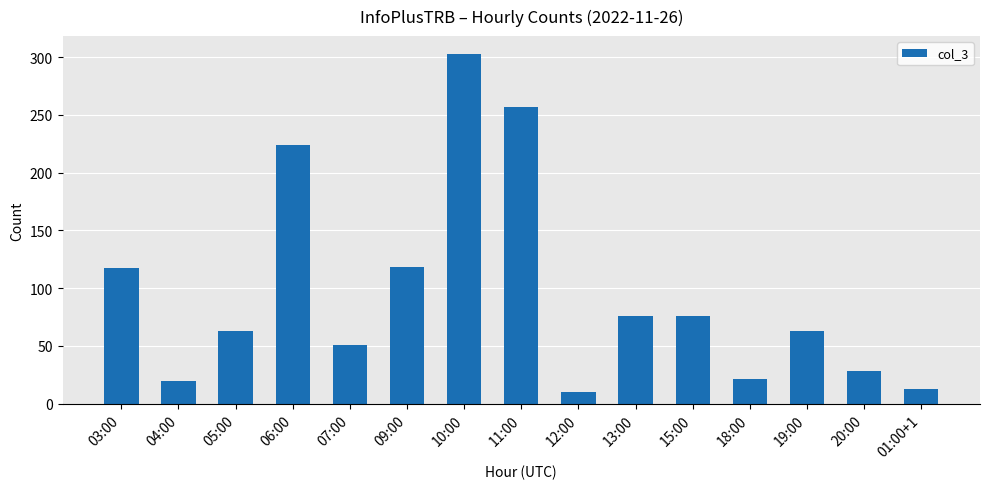

What is the change in value from 07:00 to 13:00?

+25